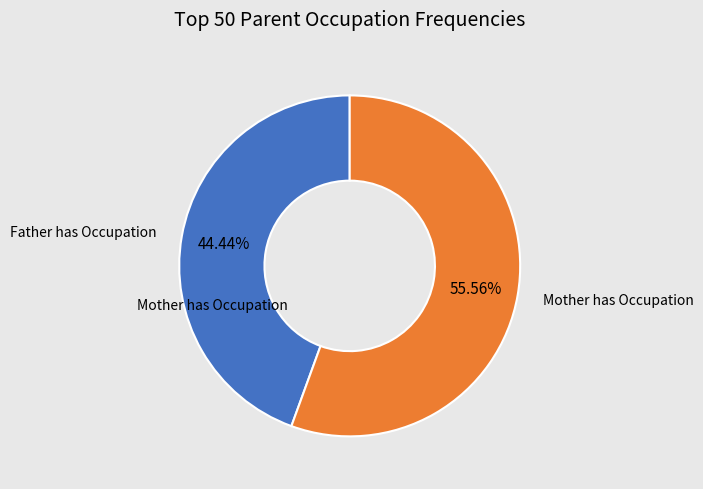

Is there any slice that represents more than half of the pie?

Yes